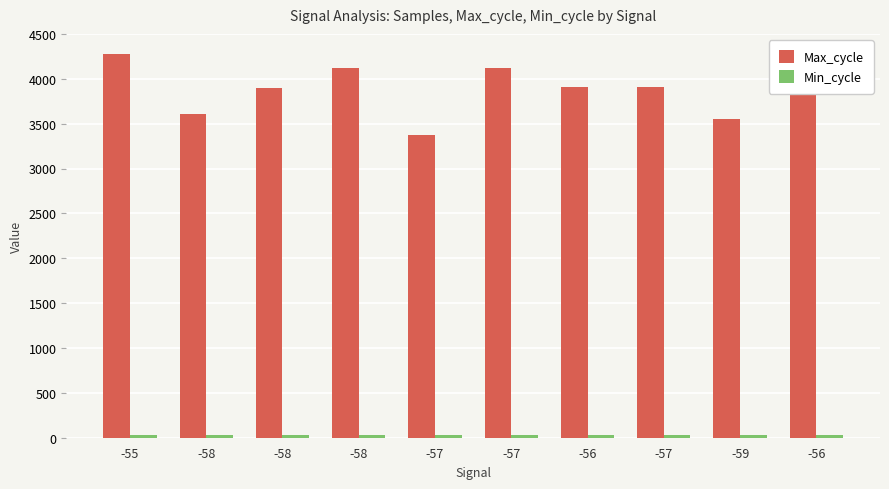

Are the bars horizontal?

No